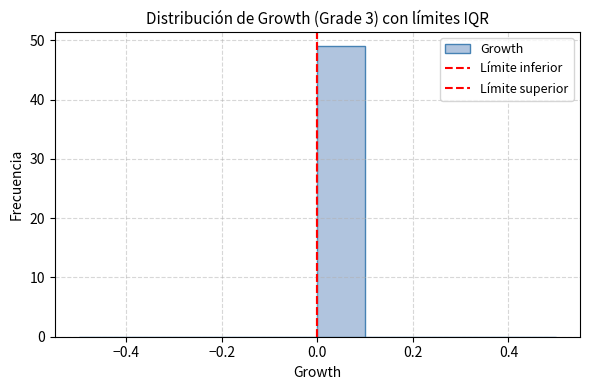

What is the height of the bar covering 0.0 to 0.1 on the x-axis? The values are not printed on the chart, so give them approximately, as read against the axis.

49